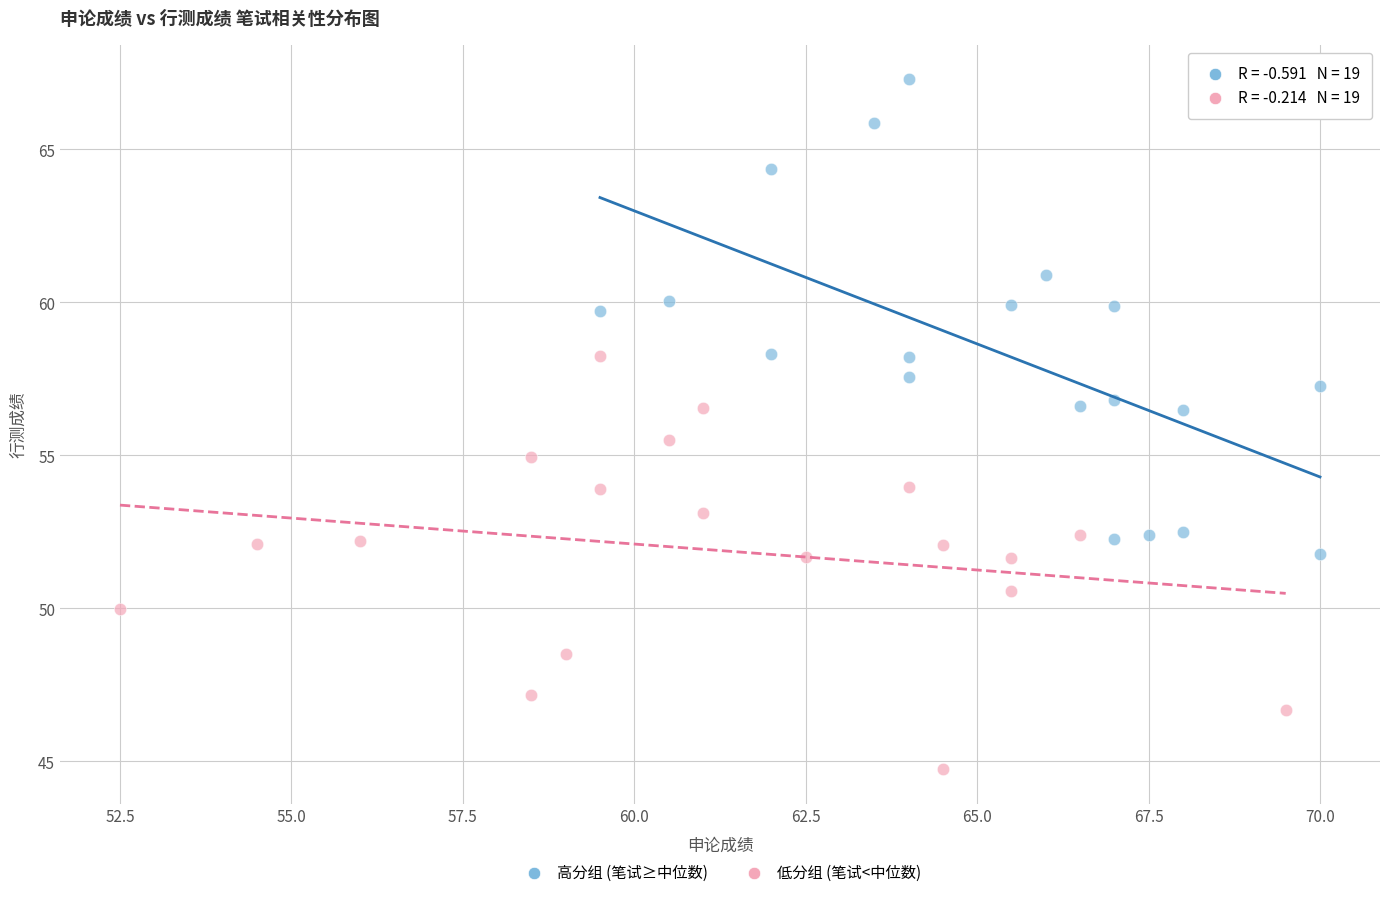

Which series has the largest Y range (max minus min)?

高分组 (笔试≥中位数)